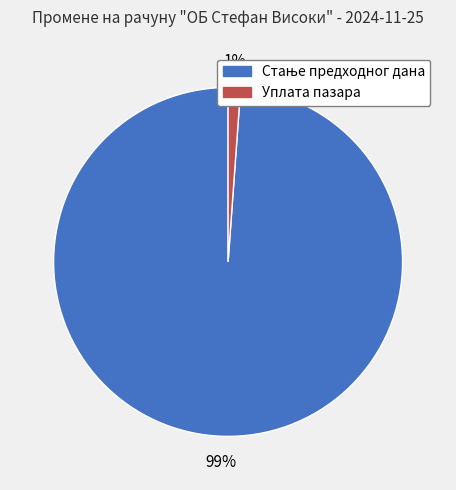

What is the smallest slice in the pie chart?

Уплата пазара